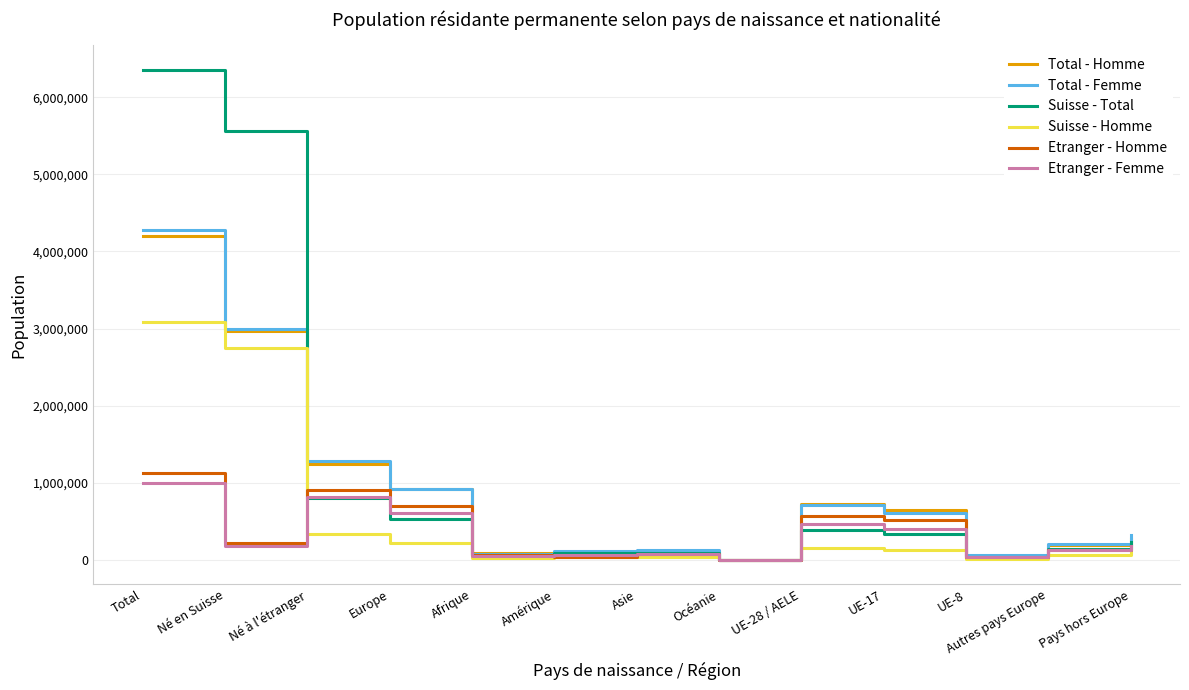

Is the value of Total - Homme at Afrique greater than the value of Suisse - Homme at Europe?

No